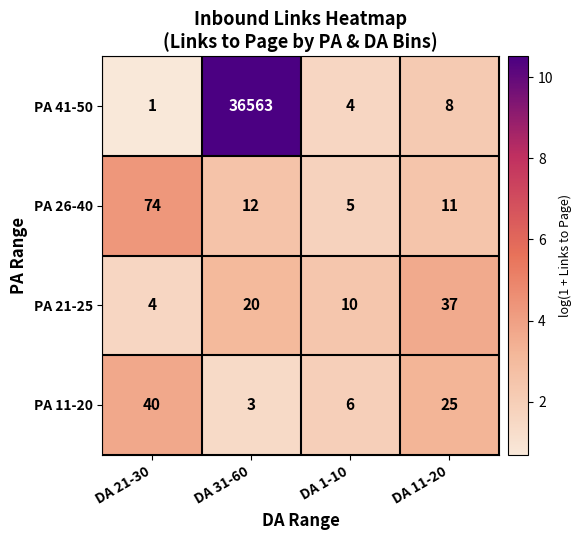

What is the minimum value for PA 26-40?

5